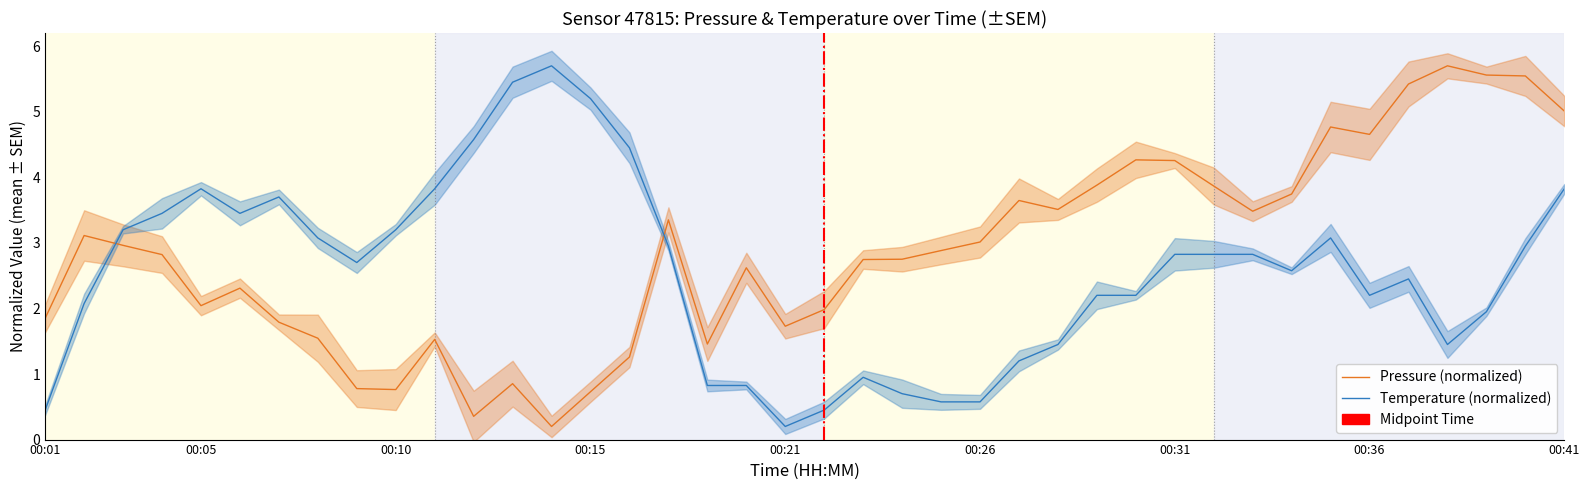

Reading left to right, what are all the values shown in this chart?

Pressure (normalized): 1.9	3.1	3.0	2.8	2.0	2.3	1.8	1.5	0.8	0.8	1.5	0.4	0.9	0.2	0.7	1.3	3.4	1.5	2.6	1.7	2.0	2.7	2.8	2.9	3.0	3.6	3.5	3.9	4.3	4.3	3.9	3.5	3.7	4.8	4.7	5.4	5.7	5.6	5.5	5.0
Temperature (normalized): 0.5	2.1	3.2	3.4	3.8	3.4	3.7	3.1	2.7	3.2	3.8	4.6	5.5	5.7	5.2	4.5	2.9	0.8	0.8	0.2	0.5	0.9	0.7	0.6	0.6	1.2	1.4	2.2	2.2	2.8	2.8	2.8	2.6	3.1	2.2	2.4	1.4	1.9	2.9	3.8